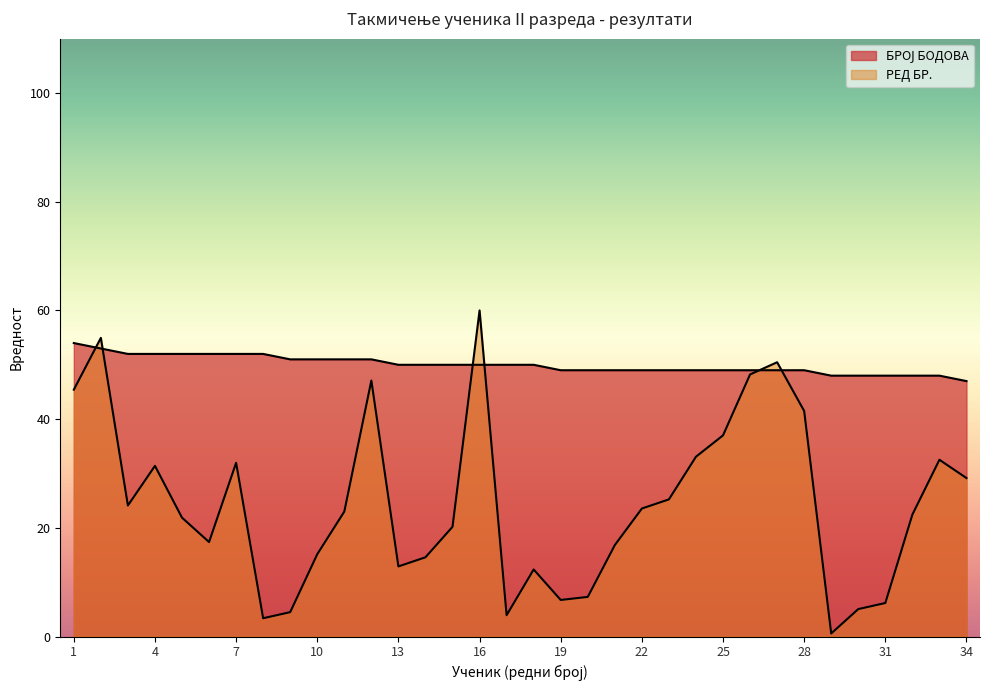

What is the difference between the second highest and second lowest values in the РЕД БР. series?

51.6